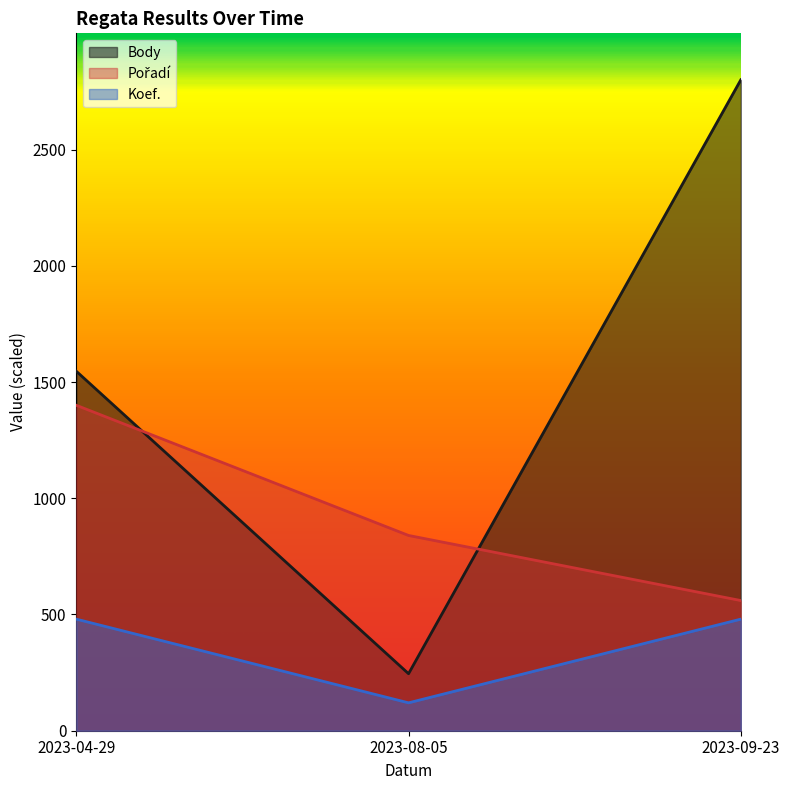

Reading left to right, transcribe all the data shown in this chart.

Body: 1546.5	245.3	2800.0
Pořadí: 1400.0	840.0	560.0
Koef.: 480.0	120.0	480.0